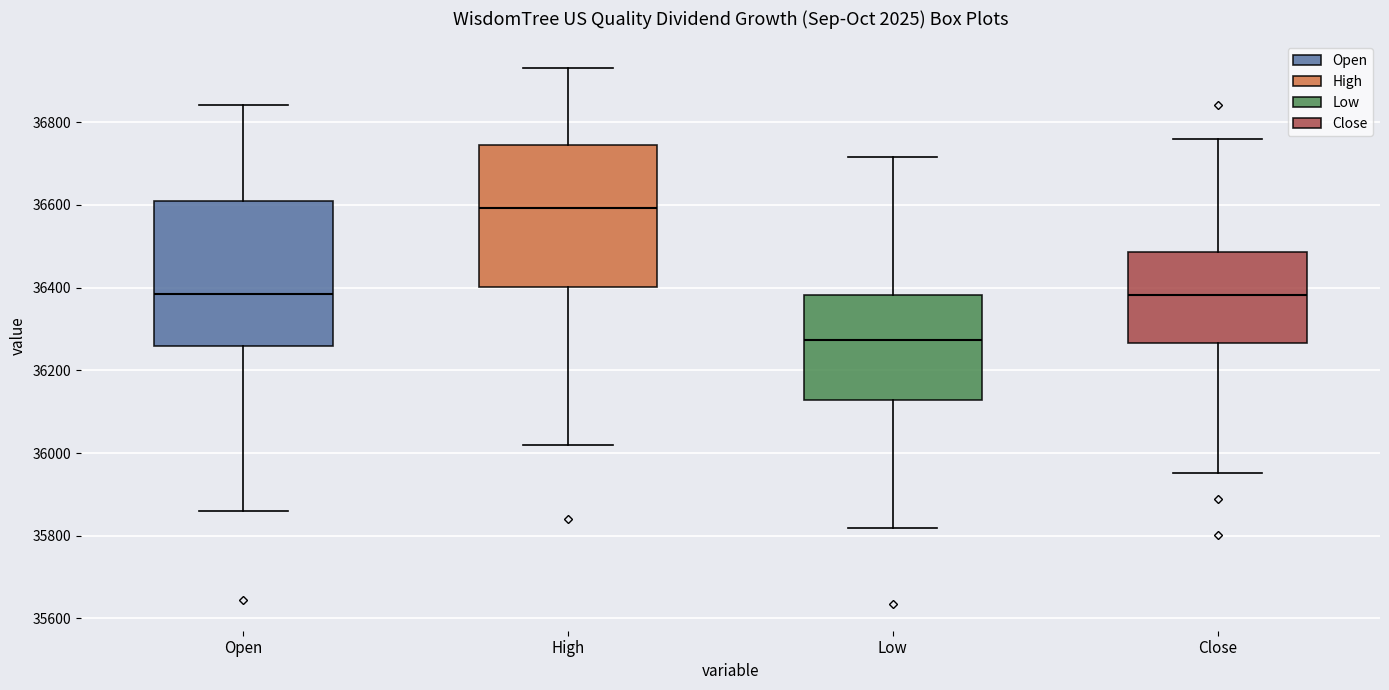

Which box's median line is the lowest?

Low